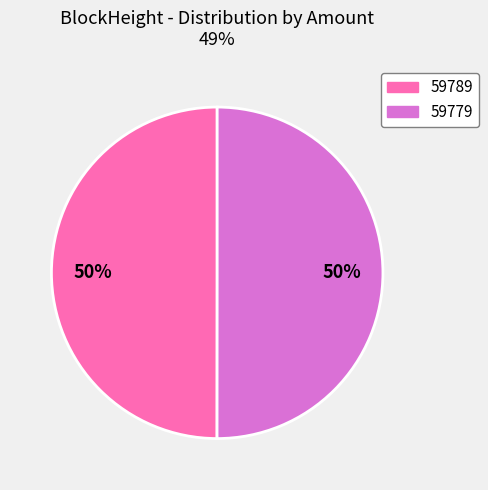

To the nearest percent, what is the average slice percentage?

50%